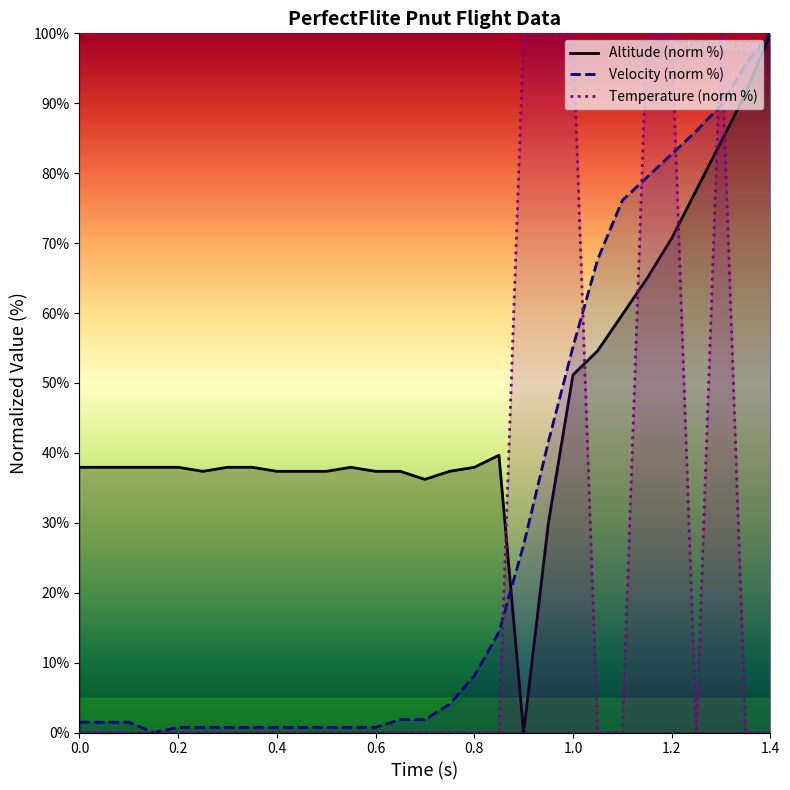

How many lines are shown in the chart?

3